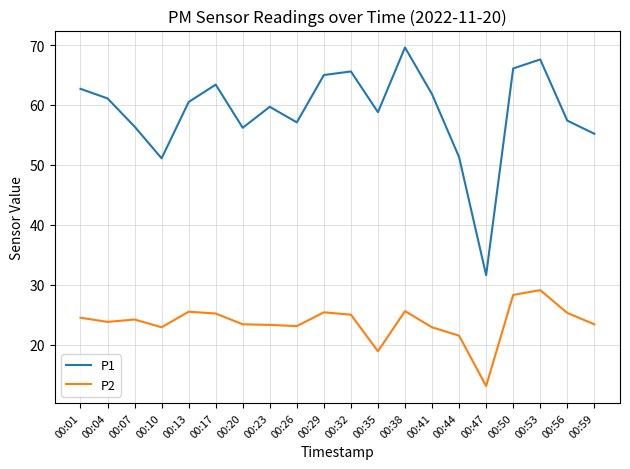

Which series has the largest total across all categories?

P1